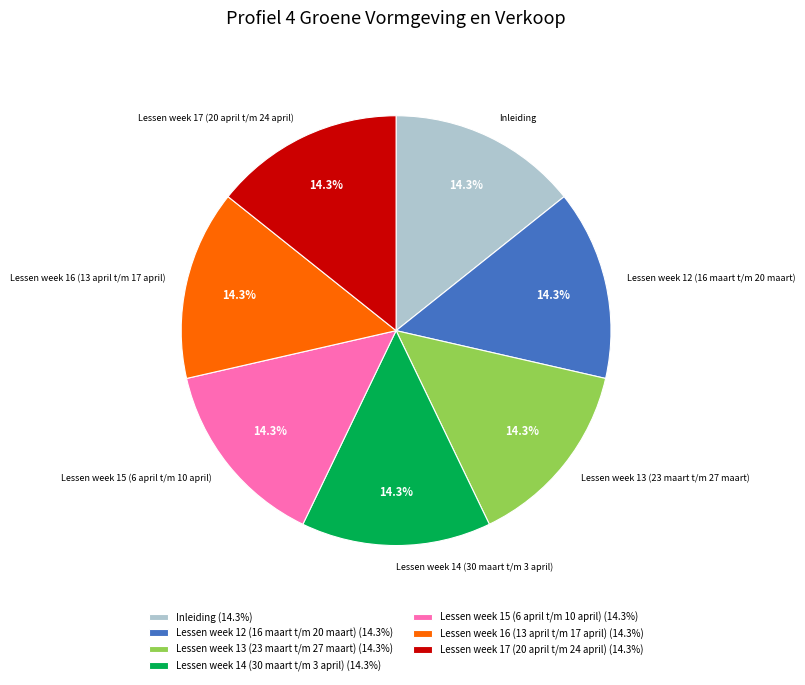

How many slices are in this pie chart?

7